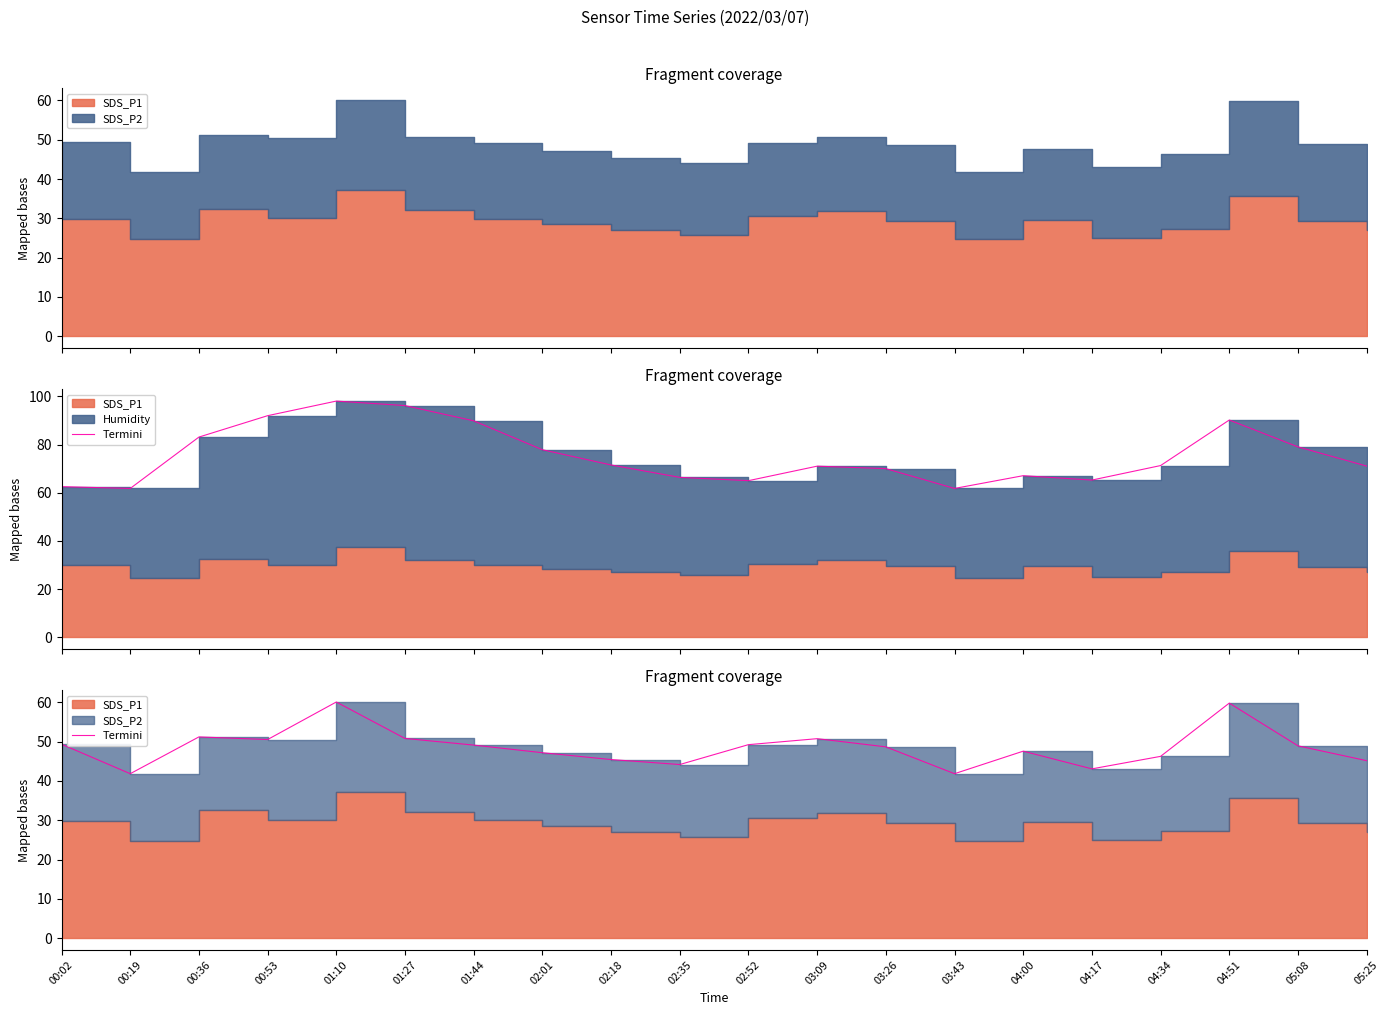

What is the difference between the values at 02:18 and 00:02?

3.9